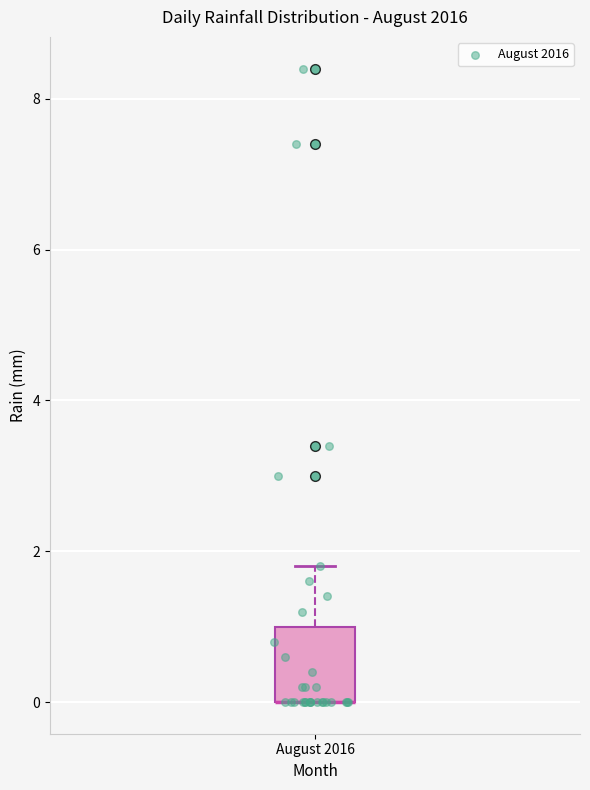

Where is the upper edge of the box for August 2016 on the y-axis? The values are not printed on the chart, so give them approximately, as read against the axis.

1.0